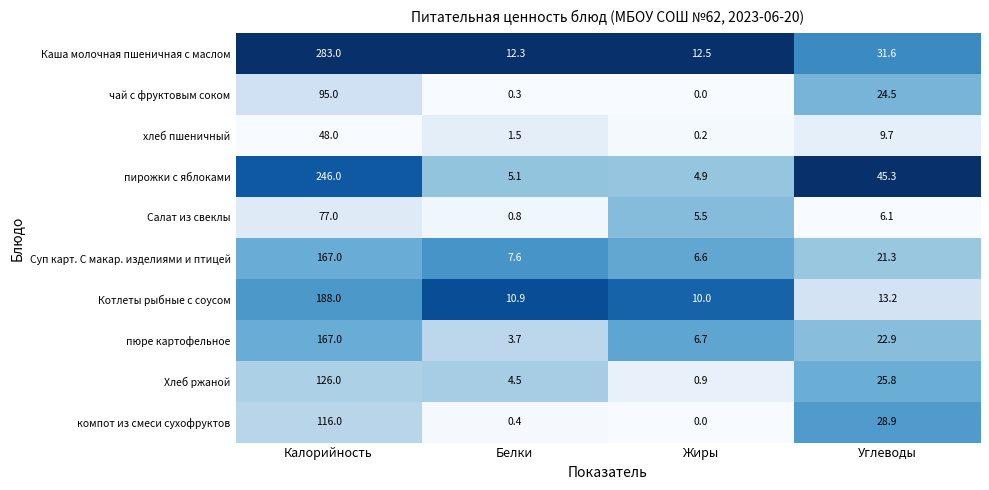

Which series has the widest spread of values?

Каша молочная пшеничная с маслом